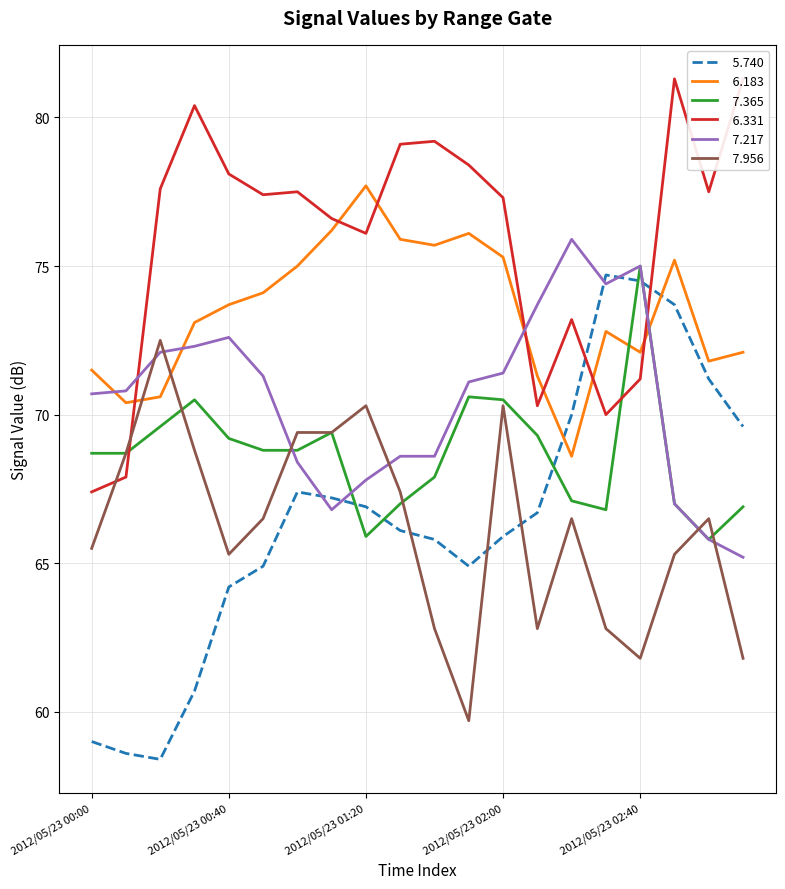

Rank the categories by   7.365 value from lowest to highest.

2012/05/23 03:20, 2012/05/23 01:20, 2012/05/23 02:30, 2012/05/23 03:30, 2012/05/23 01:30, 2012/05/23 03:10, 2012/05/23 02:20, 2012/05/23 01:40, 2012/05/23 00:00, 2012/05/23 00:10, 2012/05/23 00:50, 2012/05/23 01:00, 2012/05/23 00:40, 2012/05/23 02:10, 2012/05/23 01:10, 2012/05/23 00:20, 2012/05/23 00:30, 2012/05/23 02:00, 2012/05/23 01:50, 2012/05/23 02:40